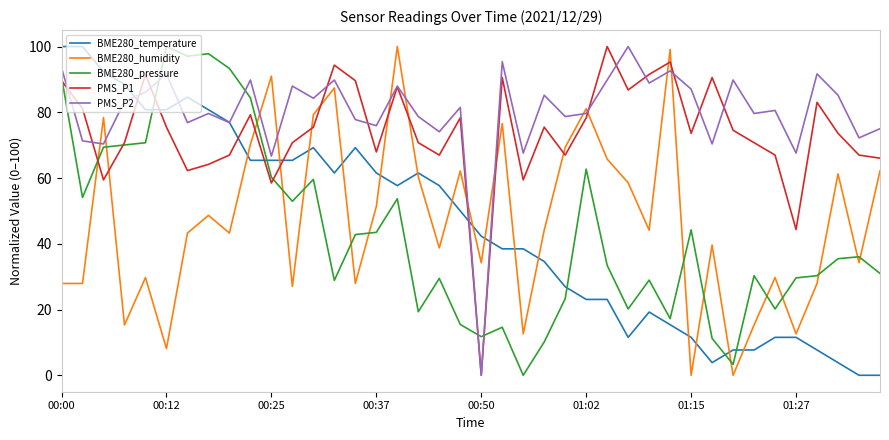

What is the greatest value displayed?

100.0